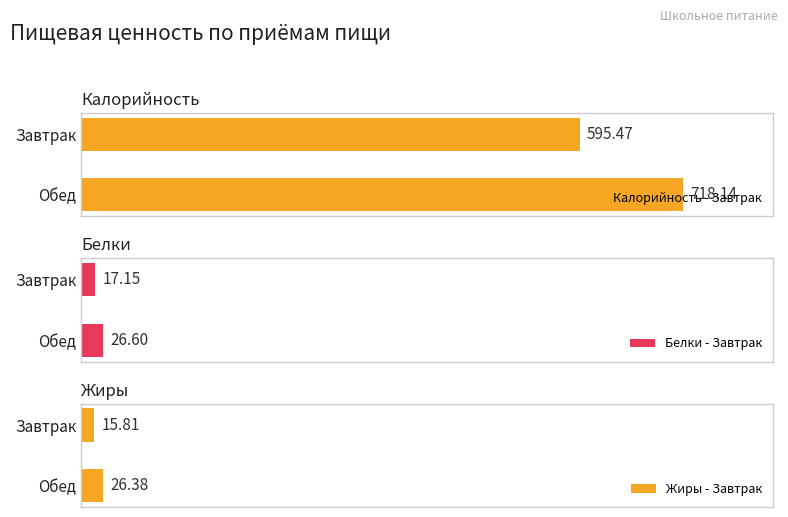

Count the number of data series in this chart.

3